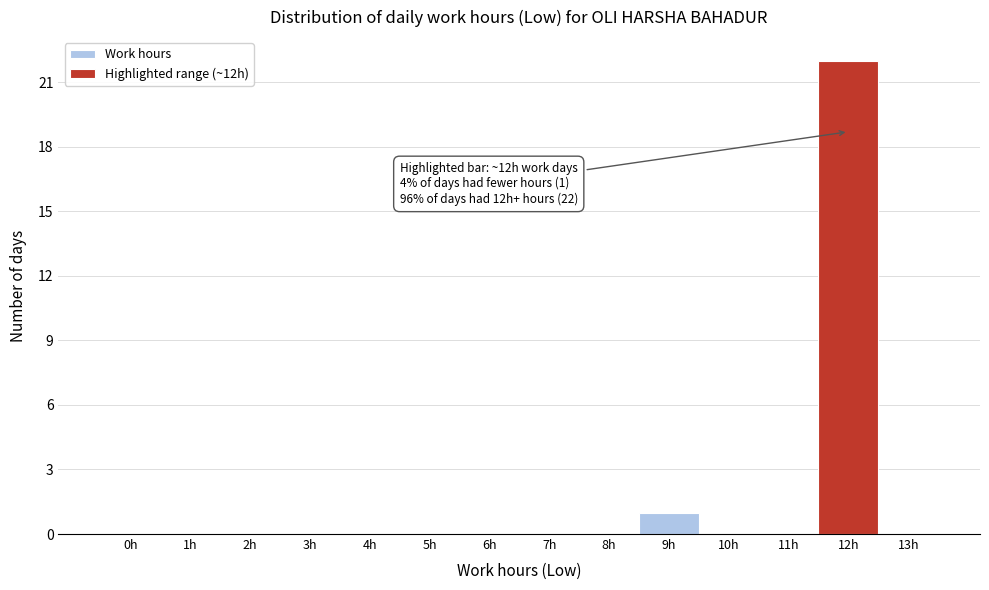

Reading left to right, what are all the values shown in this chart?

0h=0	1h=0	2h=0	3h=0	4h=0	5h=0	6h=0	7h=0	8h=0	9h=1	10h=0	11h=0	12h=22	13h=0